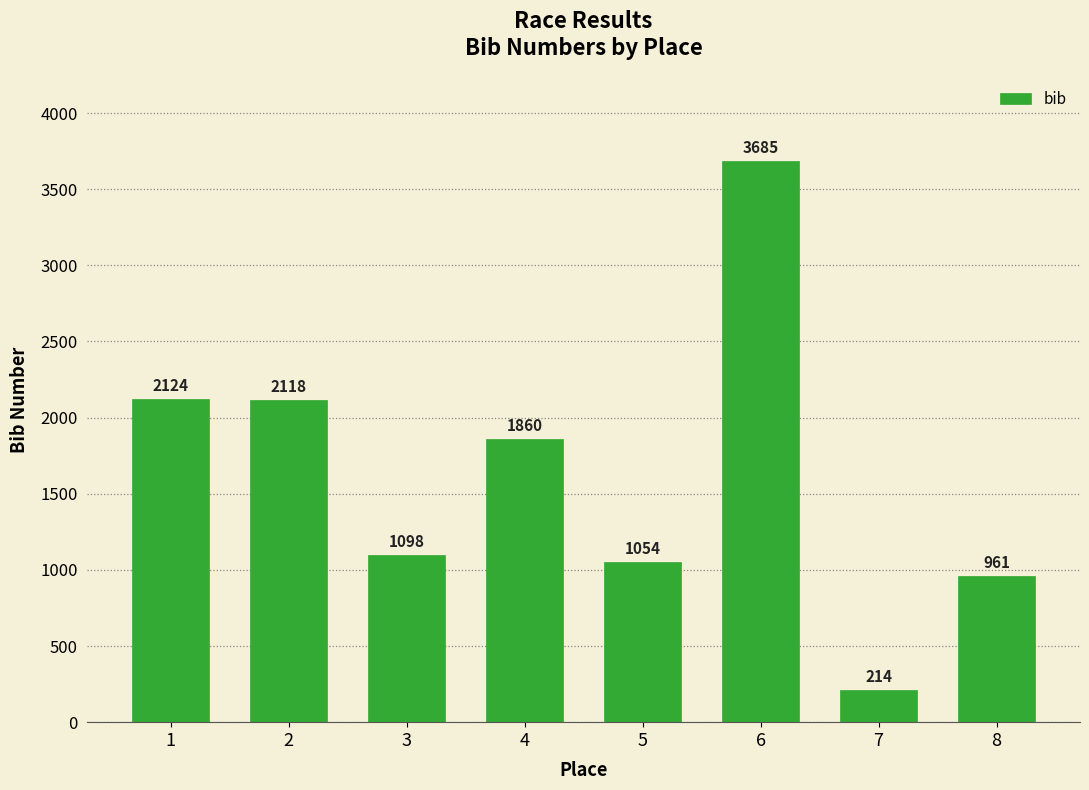

Reading right to left, transcribe all the data shown in this chart.

961	214	3685	1054	1860	1098	2118	2124